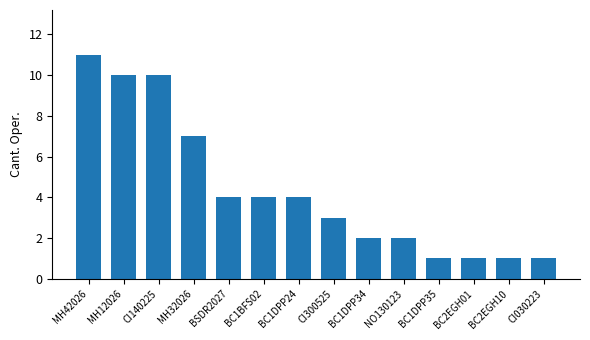

Count the number of categories in the chart.

14